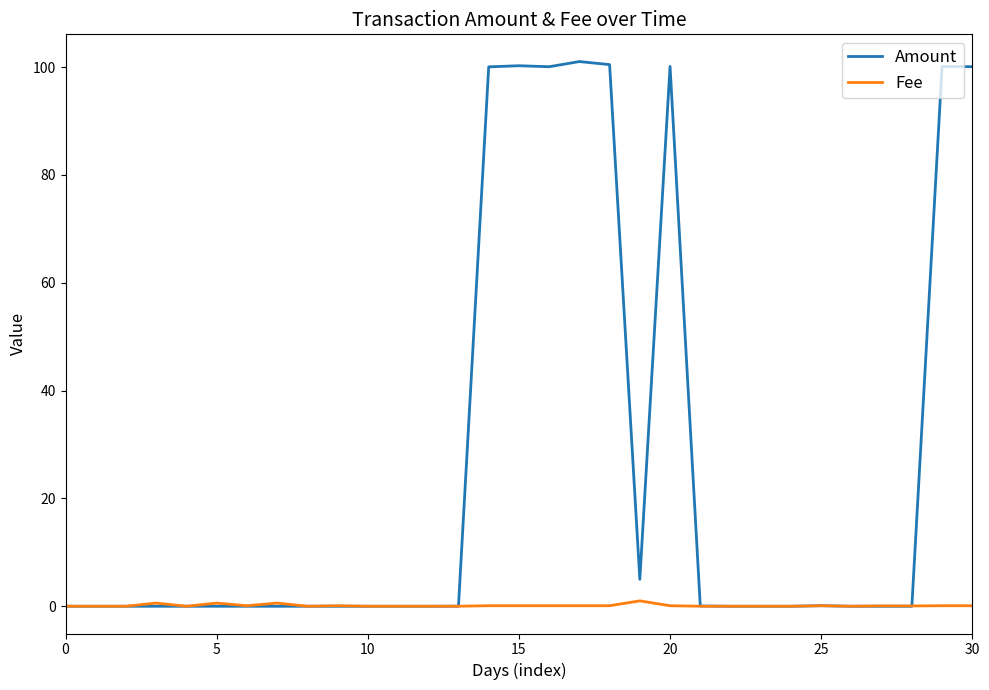

Which series has the widest spread of values?

Amount